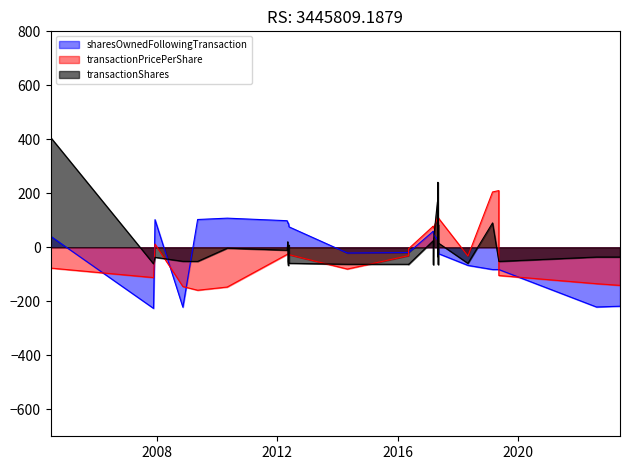

What is the lowest value of the sharesOwnedFollowingTransaction series?

-226.2